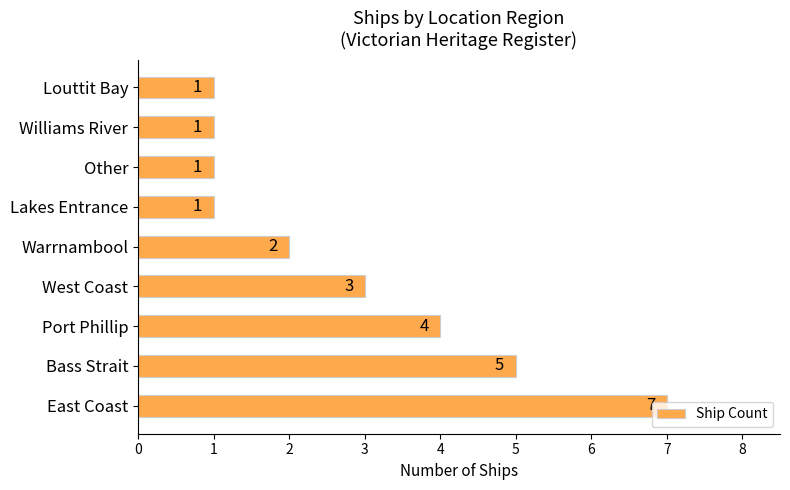

True or false: the data shows 4 at Port Phillip.

True